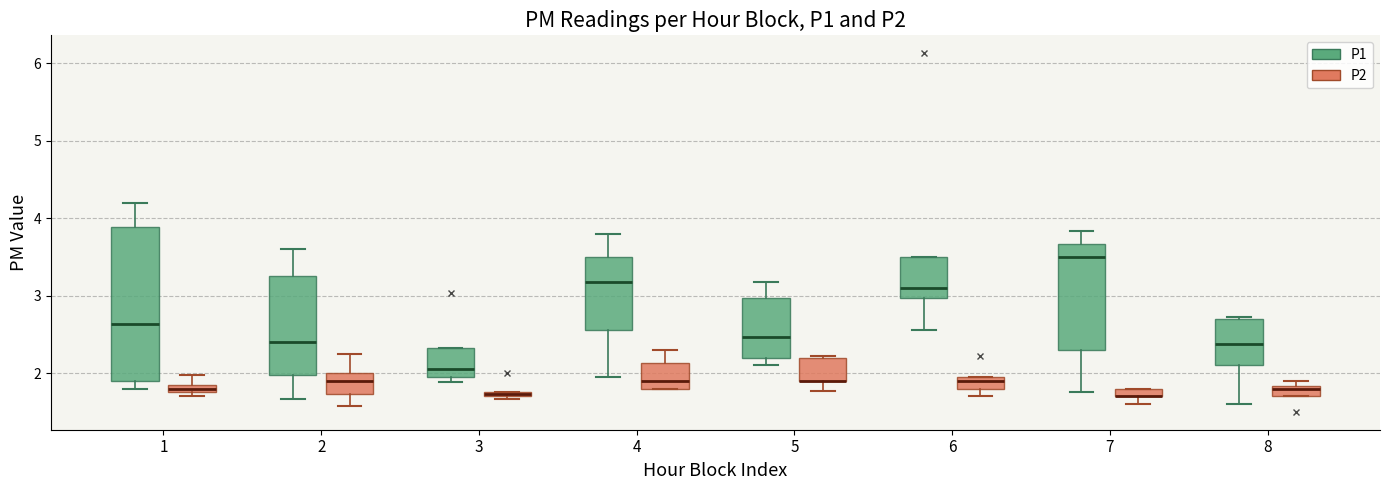

Which box is the tallest, from its lower edge to its upper edge?

1 (P1)